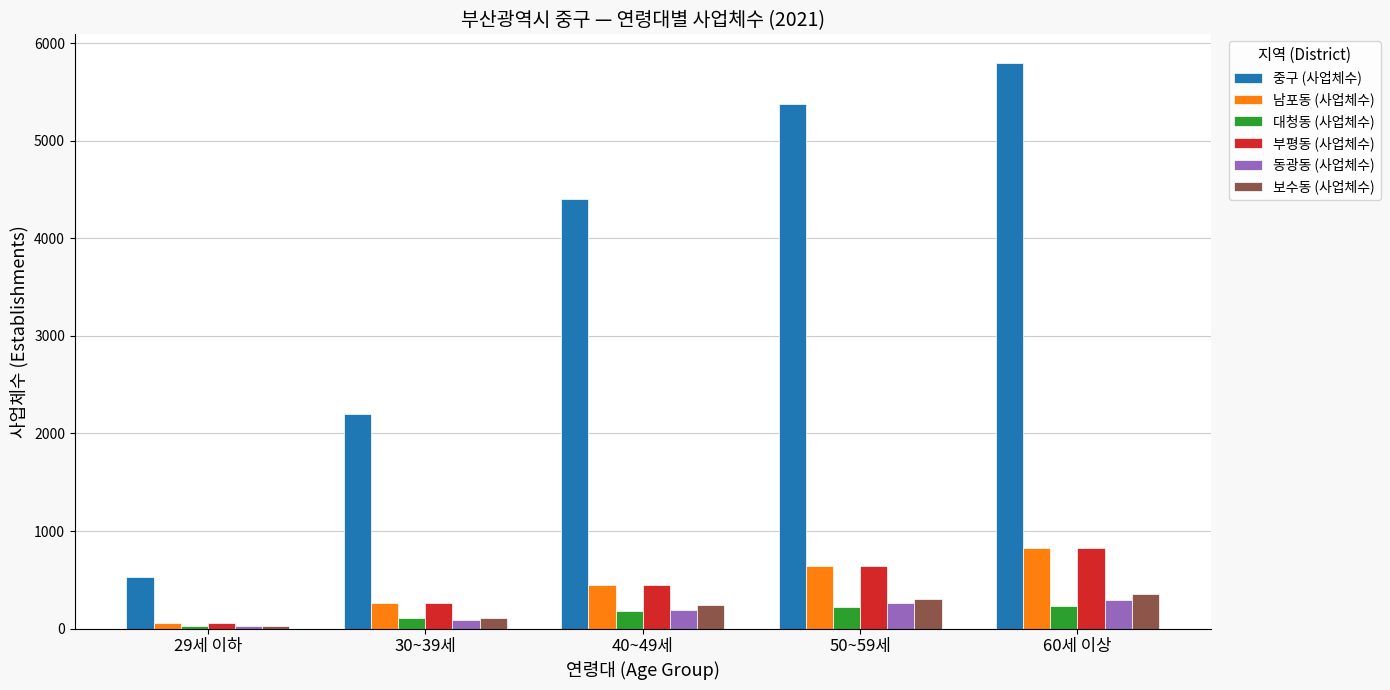

The 중구 (사업체수) series shows 5376 at 50~59세. True or false?

True